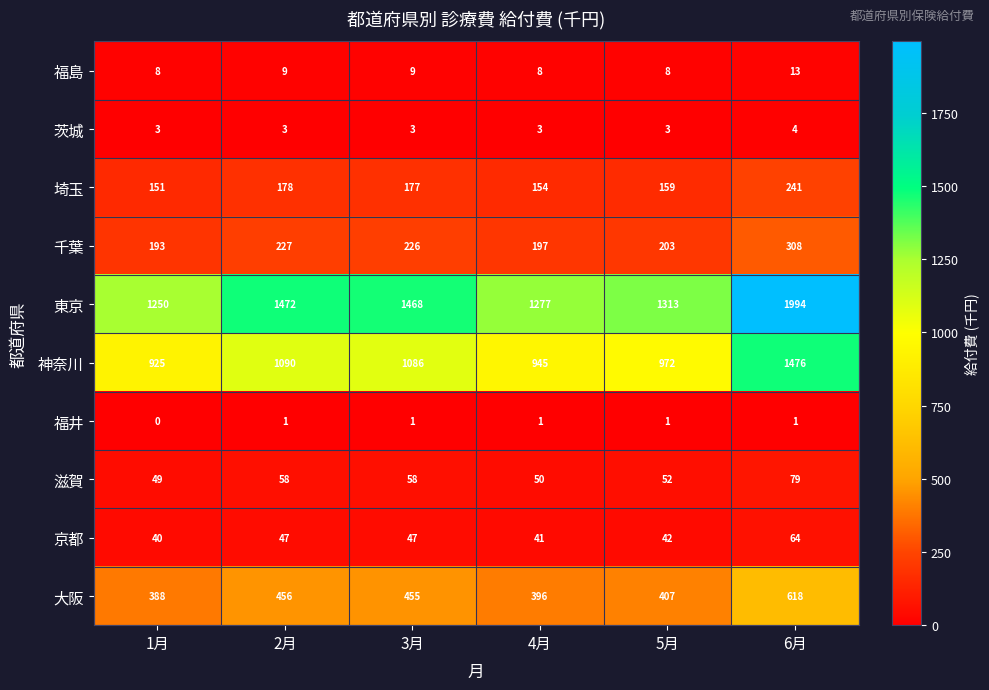

At which category is the sum across all series the highest?

6月